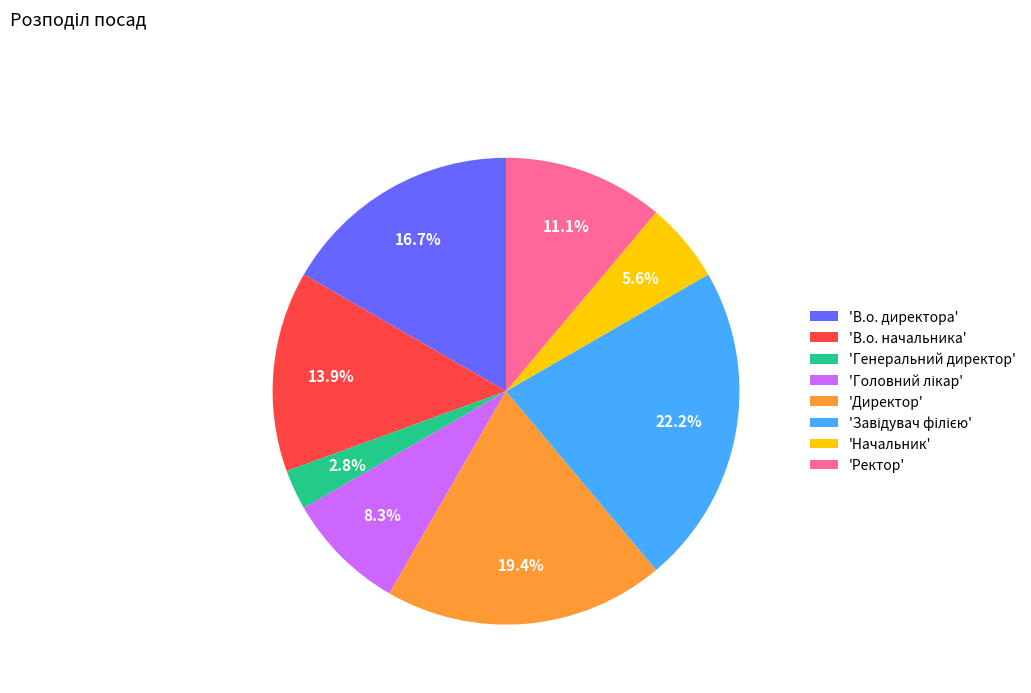

How many segments does this pie chart have?

8